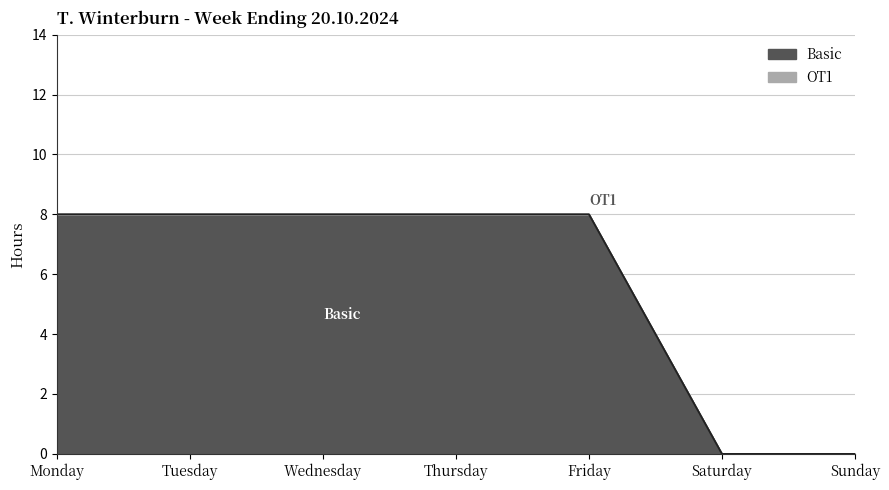

Rank the categories by value from lowest to highest.

Saturday, Sunday, Monday, Tuesday, Wednesday, Thursday, Friday